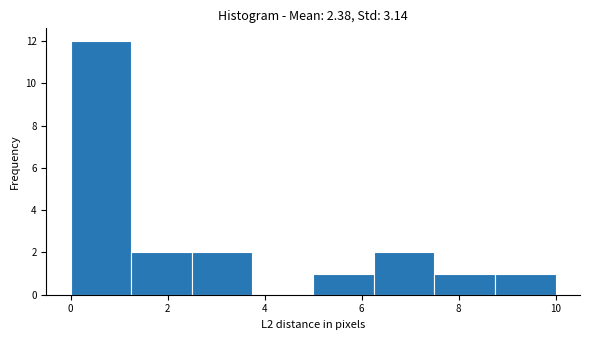

Reading left to right, list every bar in this chart as the range it spans on the x-axis followed by its height. Neither the bar edges nor the heights are printed on the chart, so give them approximately, as read against the axes.

0.00 to 1.25: 12
1.25 to 2.50: 2
2.50 to 3.75: 2
3.75 to 5.00: 0
5.00 to 6.25: 1
6.25 to 7.50: 2
7.50 to 8.75: 1
8.75 to 10.00: 1